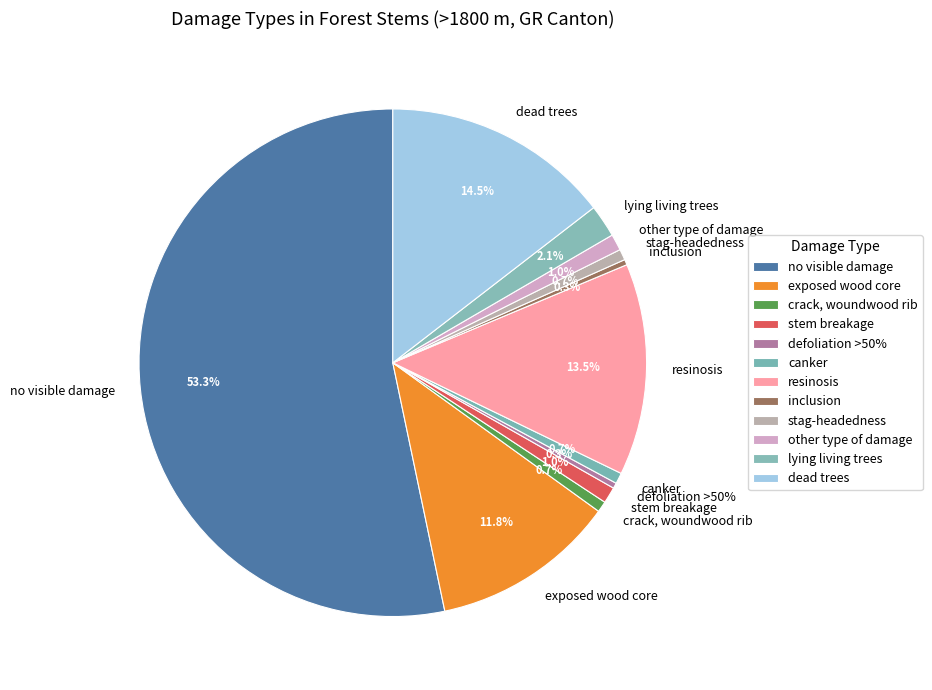

Which has a higher value, dead trees or crack, woundwood rib?

dead trees